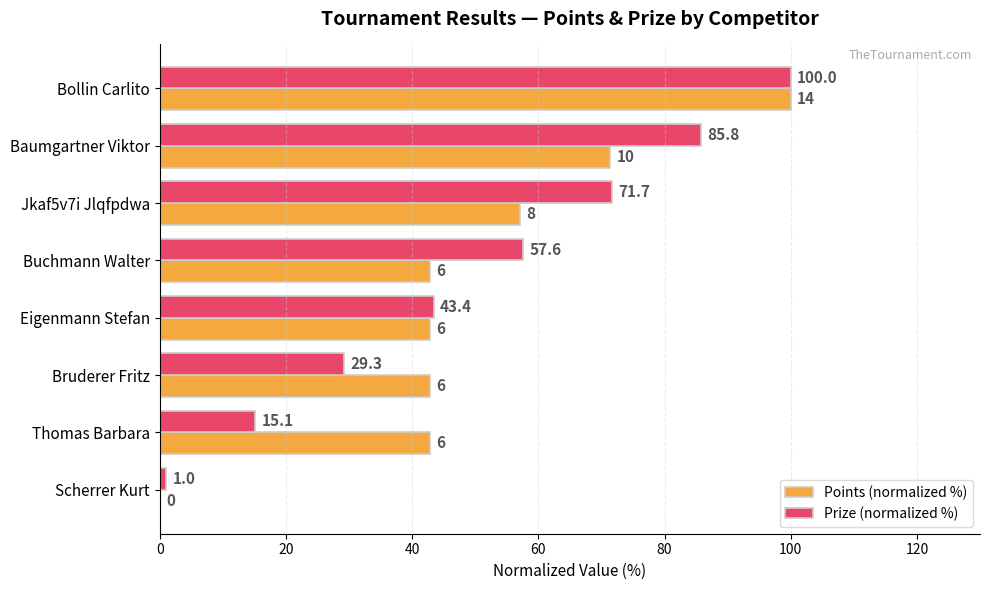

Which series changed the most between Baumgartner Viktor and Buchmann Walter?

Points (normalized %)